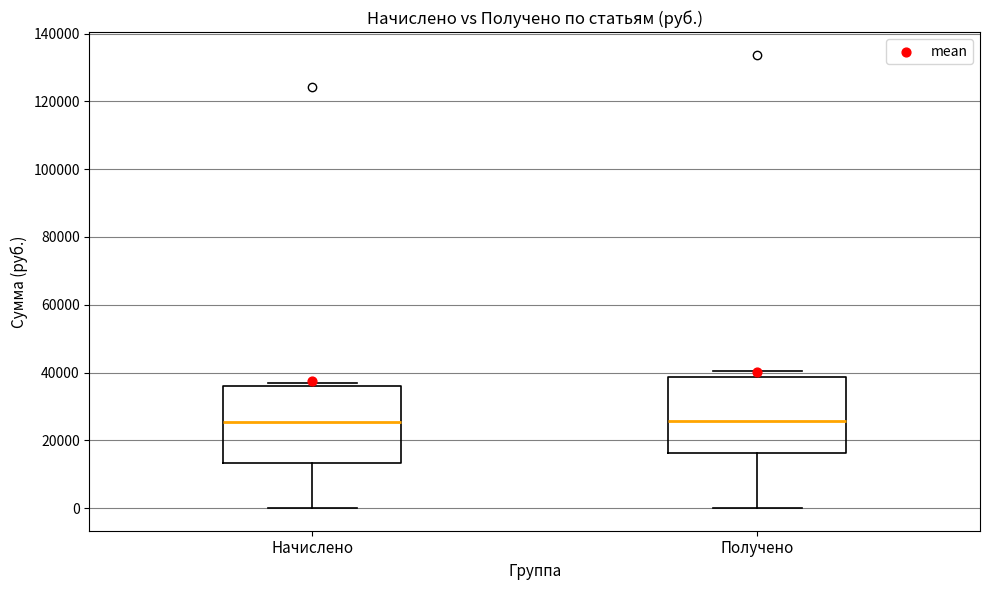

Where does the lower whisker of the box for Получено end on the y-axis? The values are not printed on the chart, so give them approximately, as read against the axis.

0